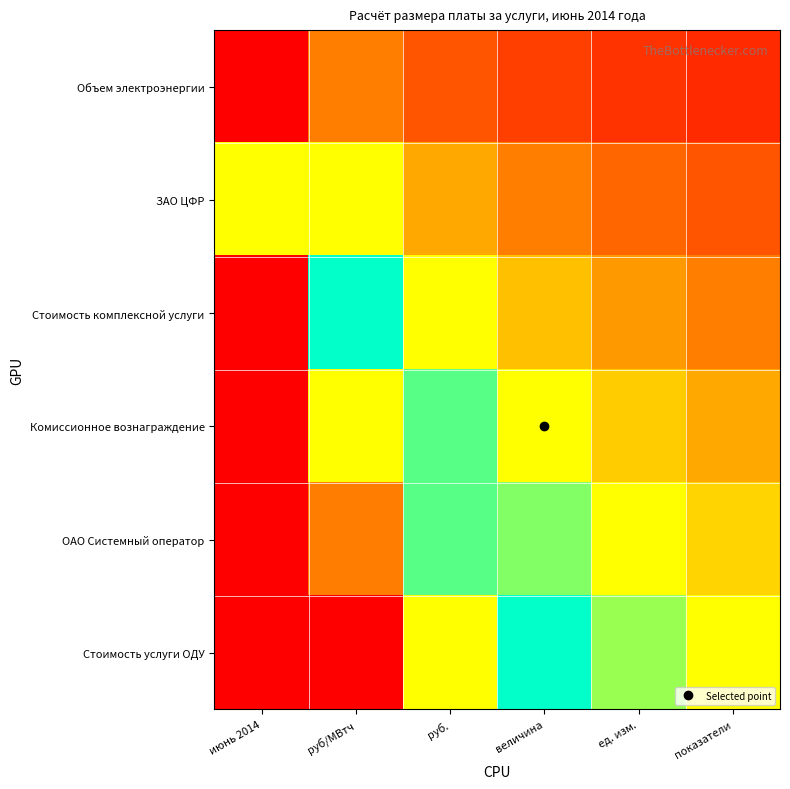

How many data points does each series have?

6